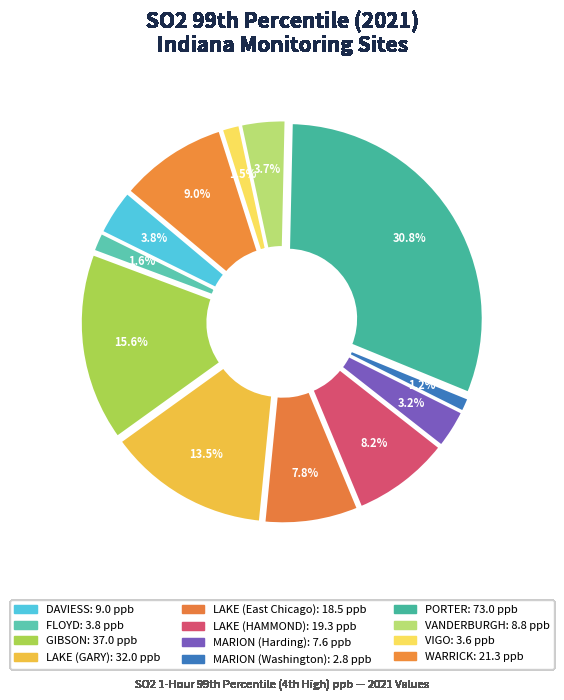

To the nearest percent, what portion does VIGO represent?

2%